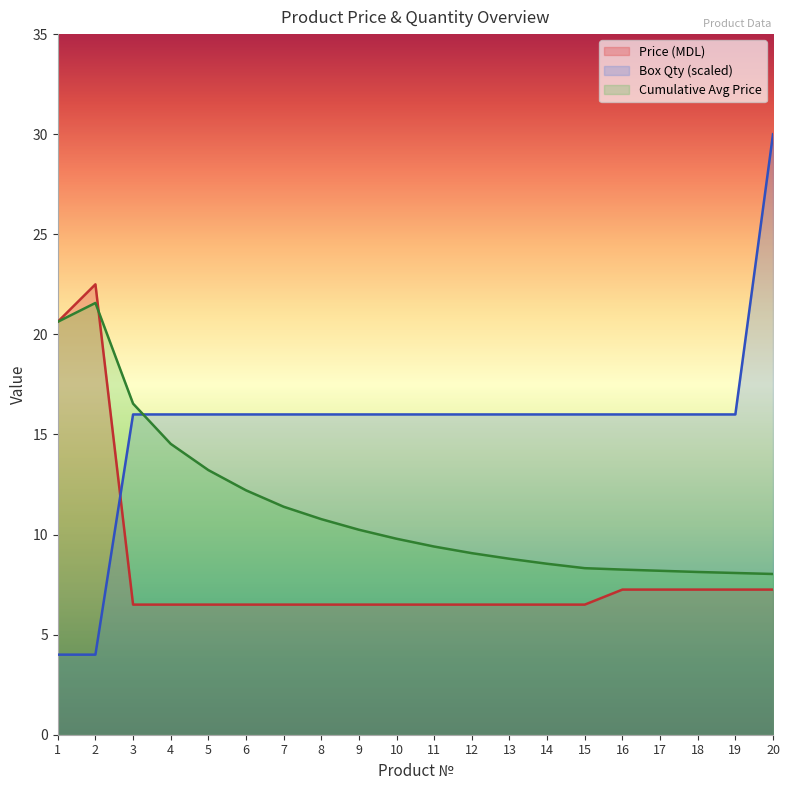

Which series changed the most between 7 and 13?

Cumulative Avg Price